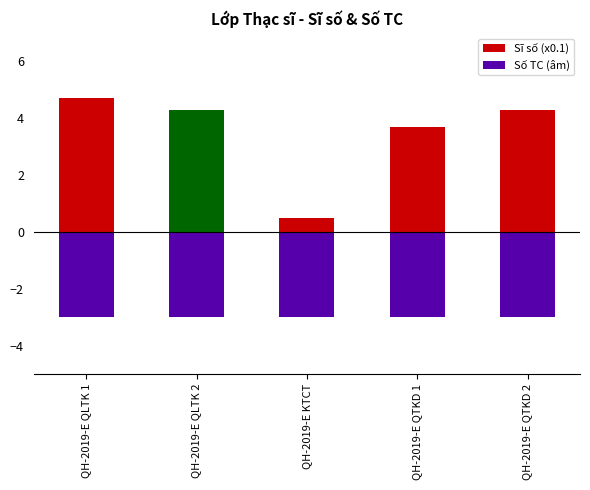

What position from the right is QH-2019-E QTKD 2?

1